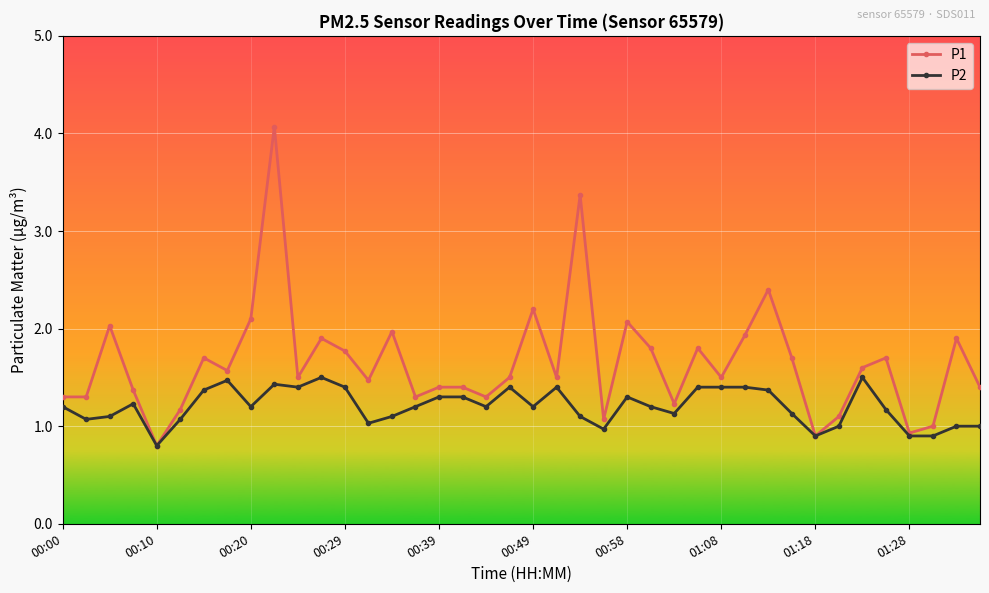

What is the lowest value of the P2 series?

0.8